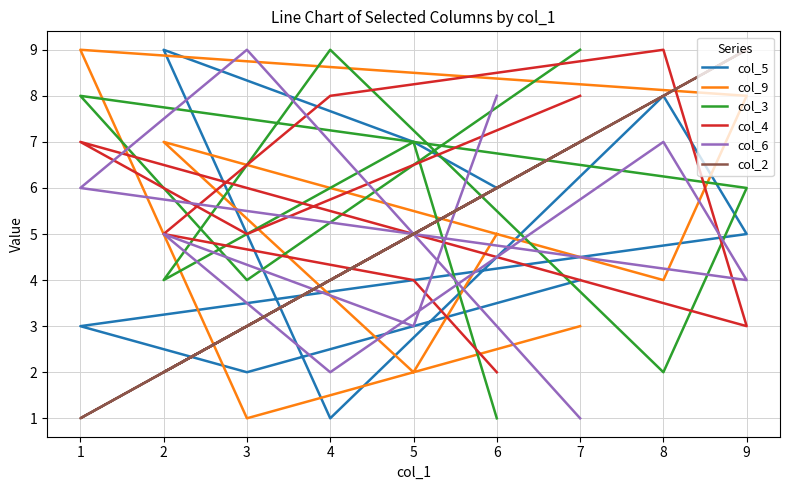

After their last crossing, which series has the higher values: col_9 or col_4?

col_9